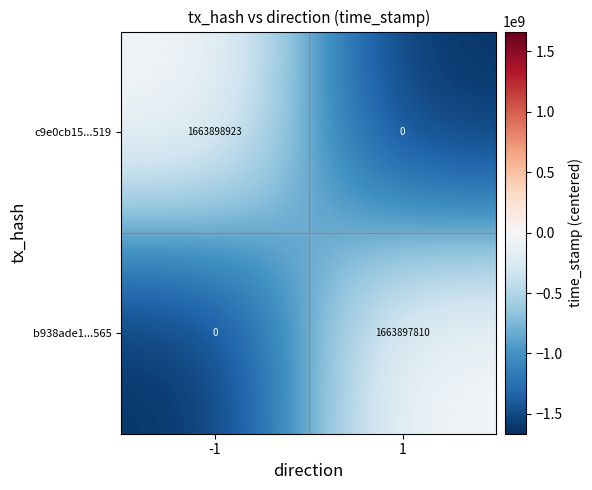

The value of c9e0cb15...519 at 1 is 0. True or false?

True